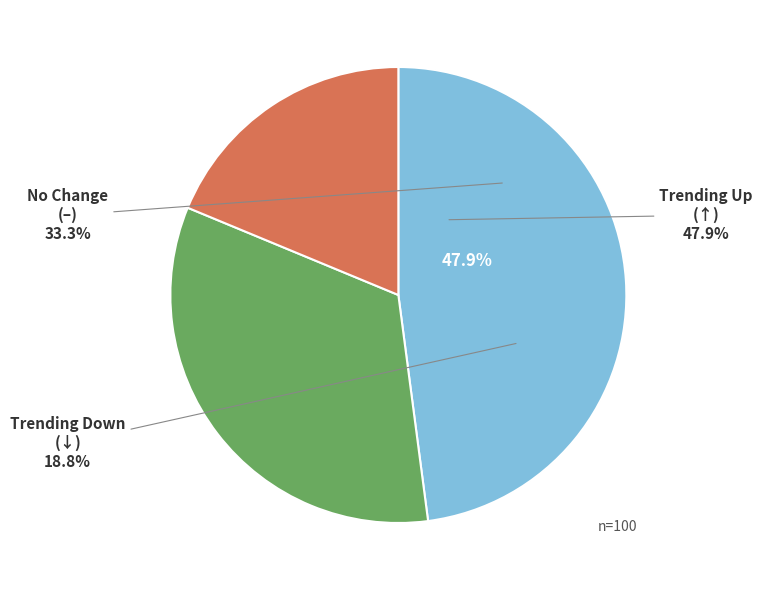

How many segments does this pie chart have?

3